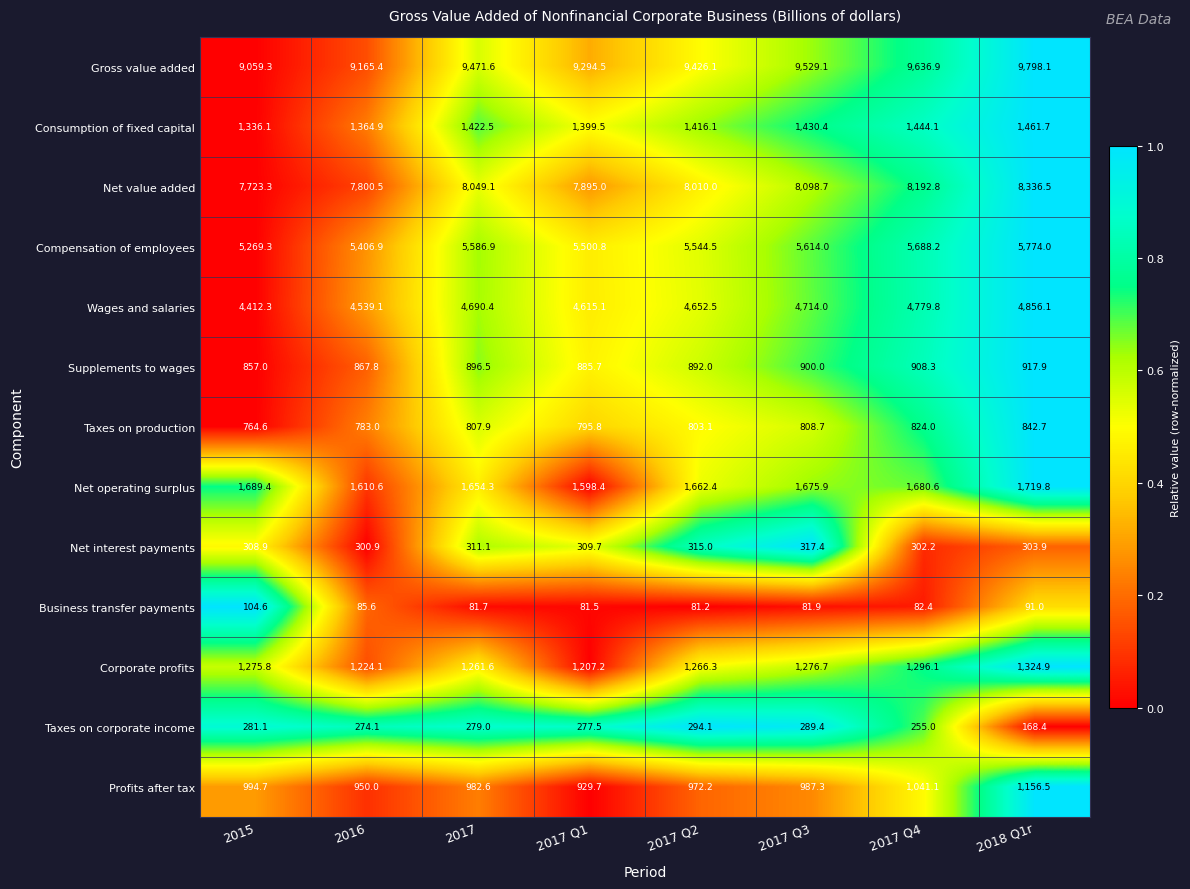

What is the lowest value of the Compensation of employees series?

5269.3